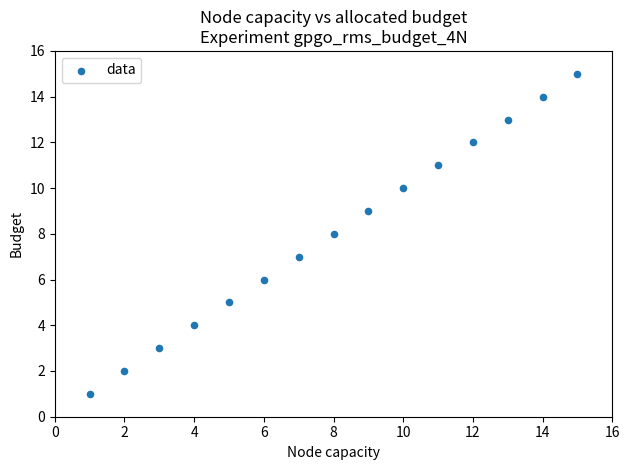

What is the range of Y values (max minus min)?

14